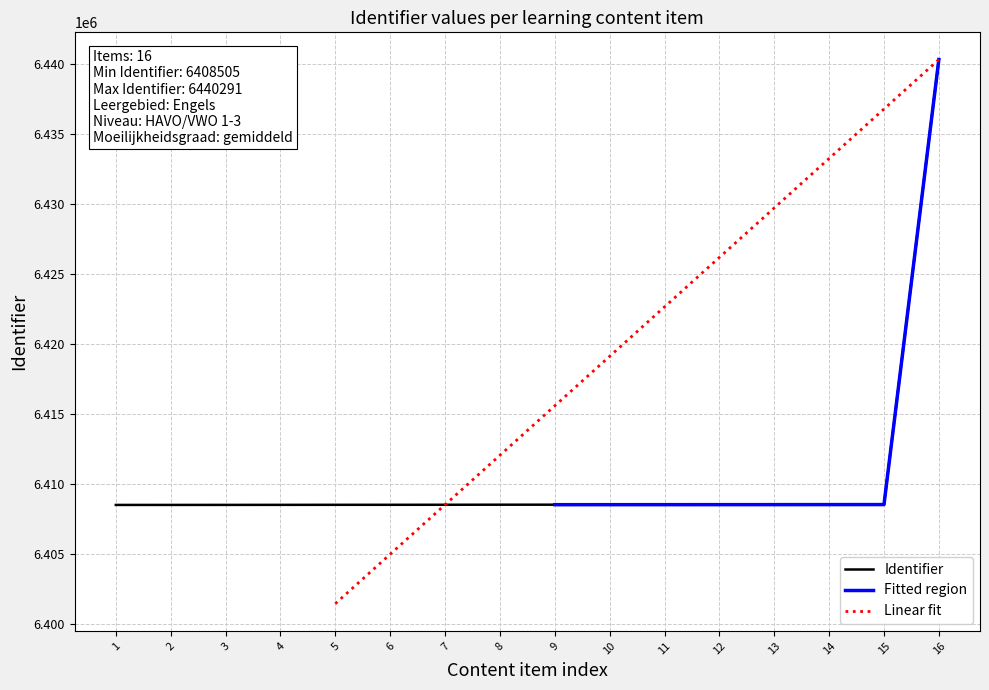

What is the minimum value for Identifier?

6408505